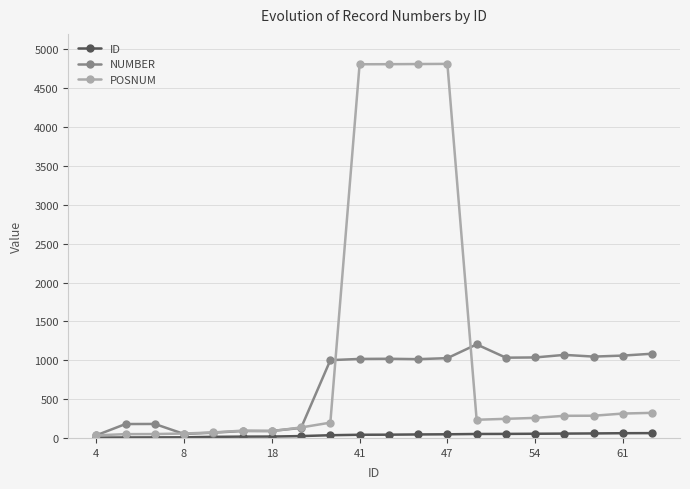

Which series has the largest range (max minus min)?

POSNUM